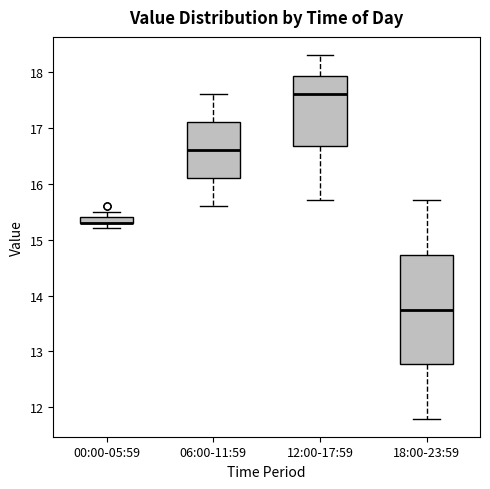

Where does the upper whisker of the box for 18:00-23:59 end on the y-axis? The values are not printed on the chart, so give them approximately, as read against the axis.

15.7